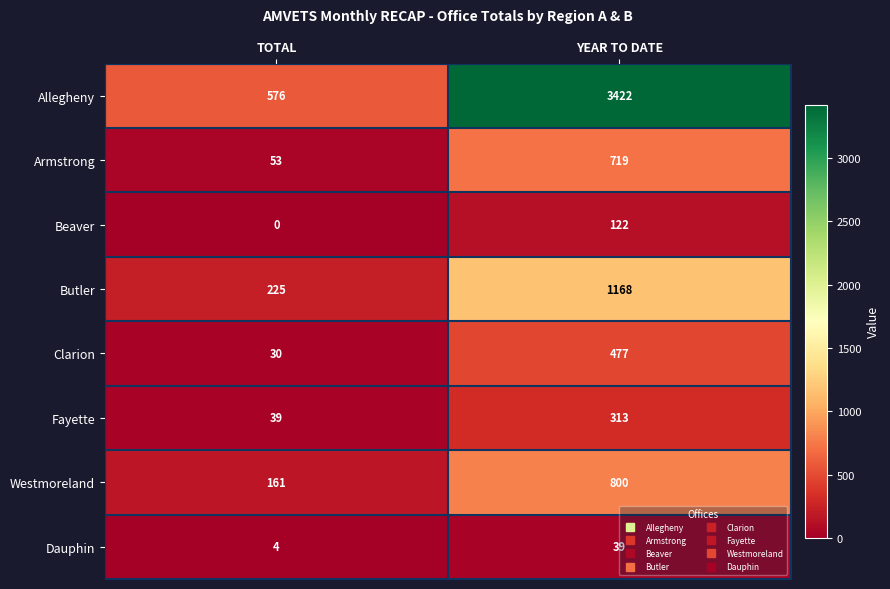

What is the difference between the maximum and minimum values in the Dauphin series?

35